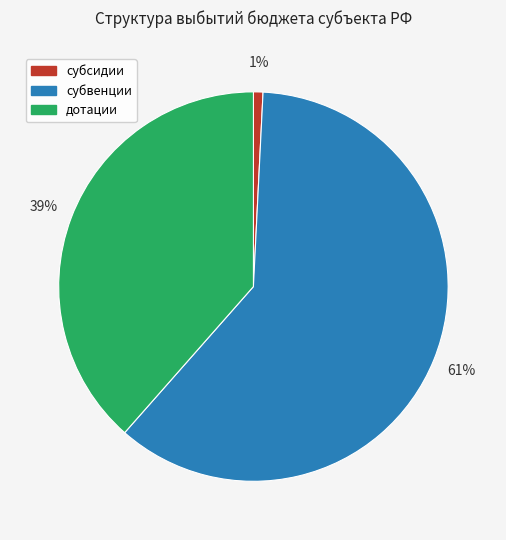

Is there a majority slice in this chart?

Yes